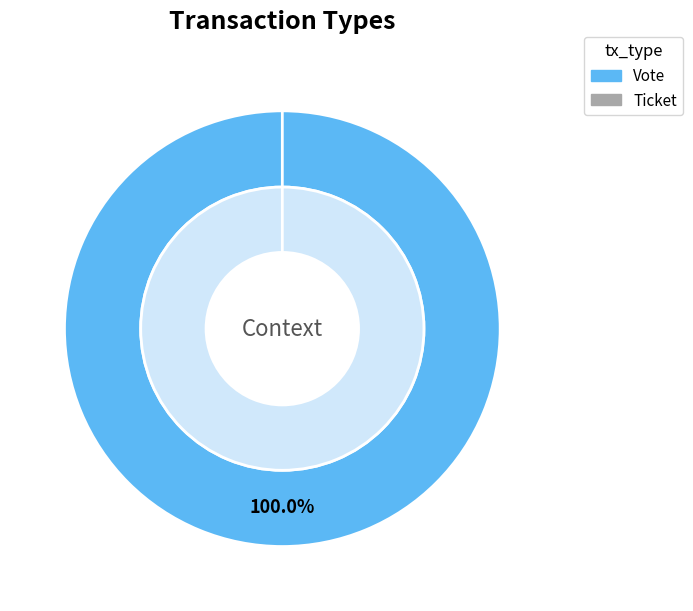

How many segments does this pie chart have?

2